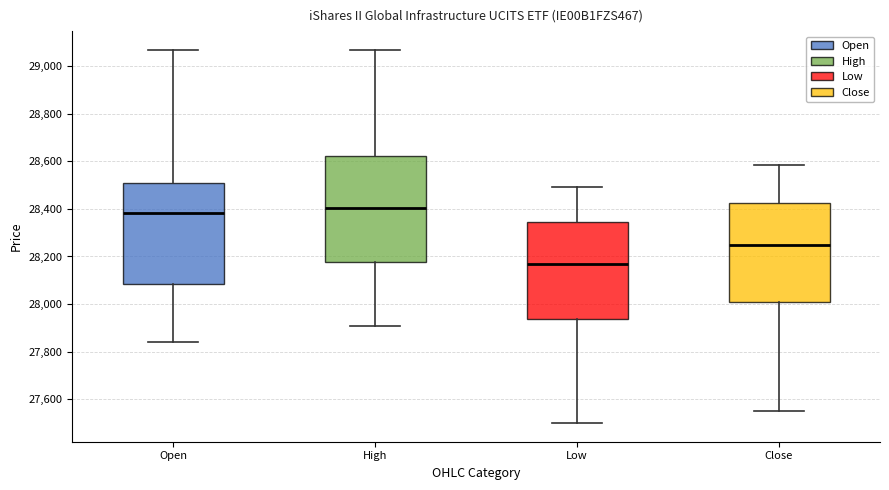

Reading left to right, transcribe this box plot: for each box, give where its median line is, the range the box spans, and where its two whiskers end, as read against the y-axis. The values are not printed on the chart, so give them approximately, as read against the axis.

Open: median 28380, box 28080 to 28500, whiskers 27840 to 29080
High: median 28400, box 28180 to 28620, whiskers 27900 to 29080
Low: median 28180, box 27940 to 28340, whiskers 27500 to 28500
Close: median 28260, box 28000 to 28420, whiskers 27540 to 28580